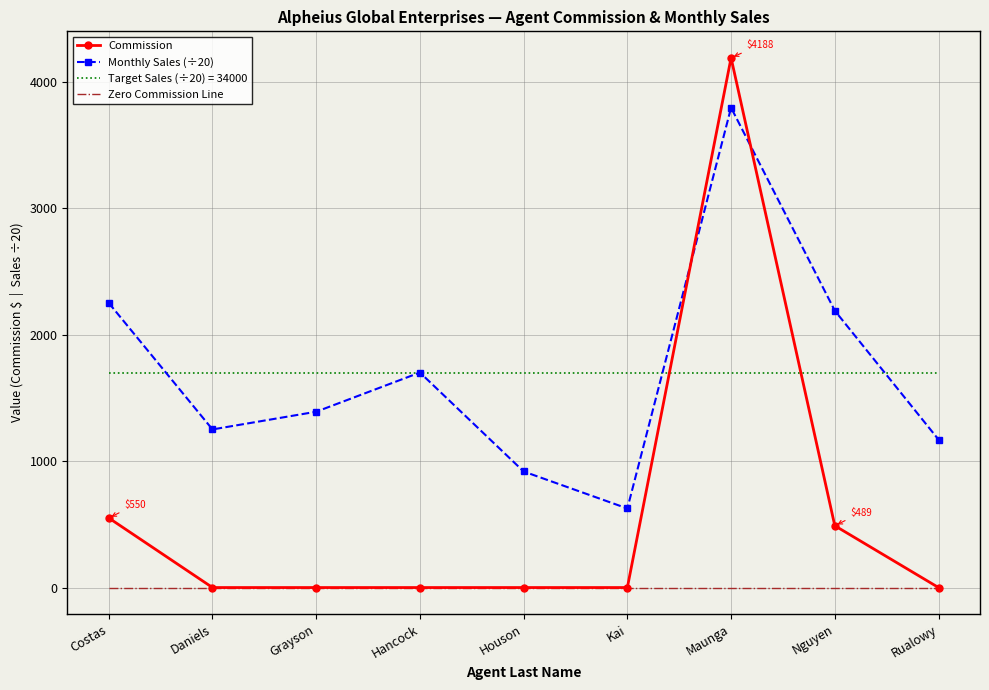

Count the number of data series in this chart.

4